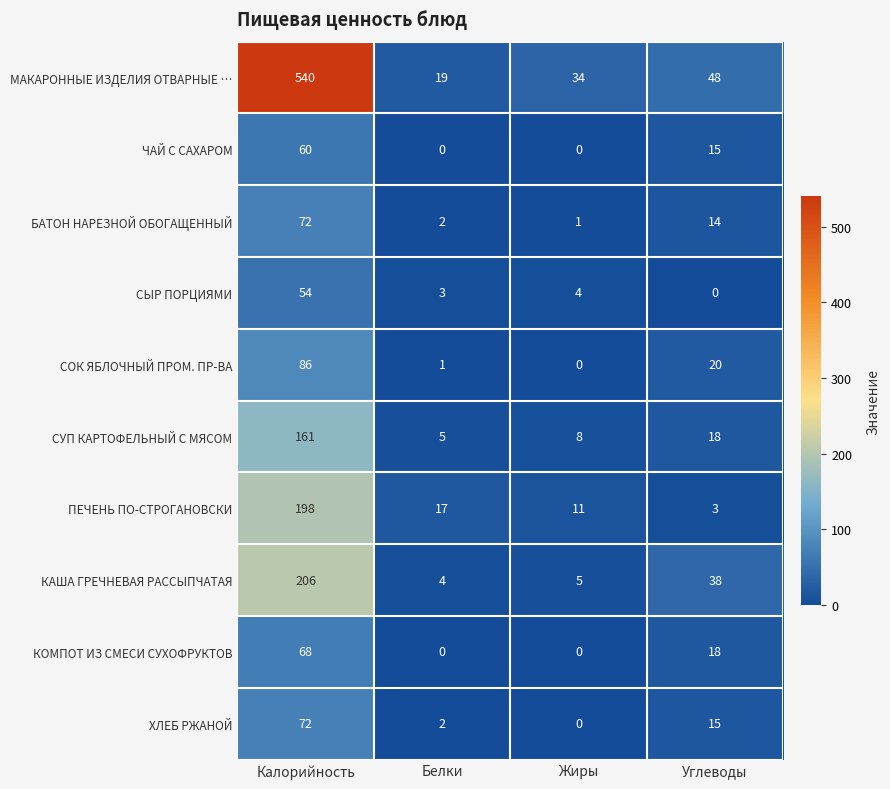

What is the average value of the СЫР ПОРЦИЯМИ series?

15